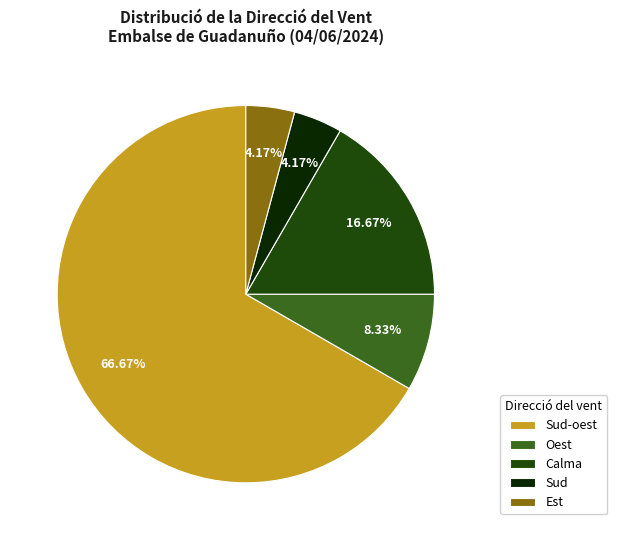

To the nearest percent, what portion does Oest represent?

8%